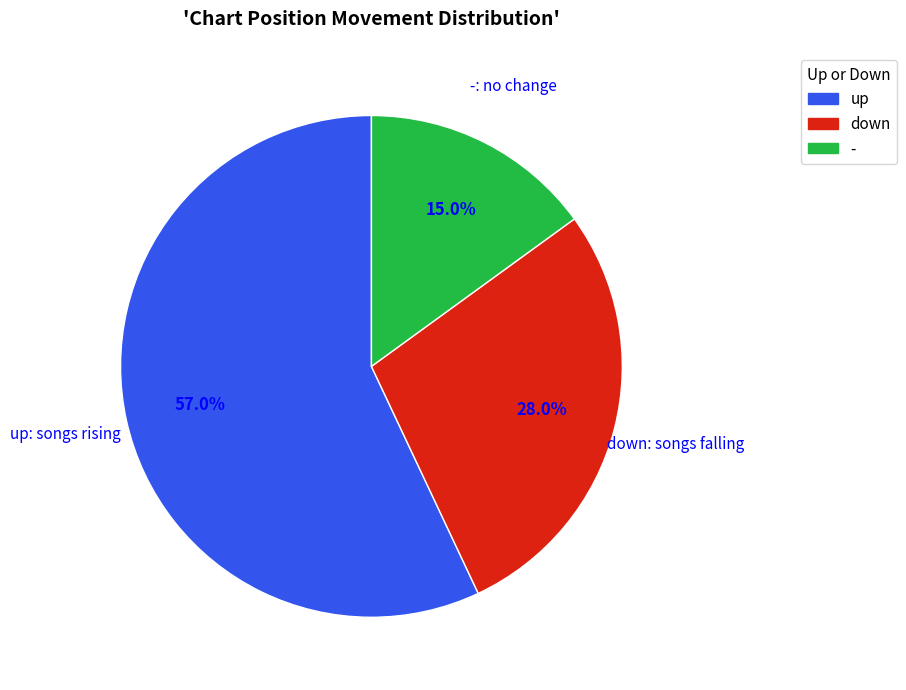

How many slices are in this pie chart?

3